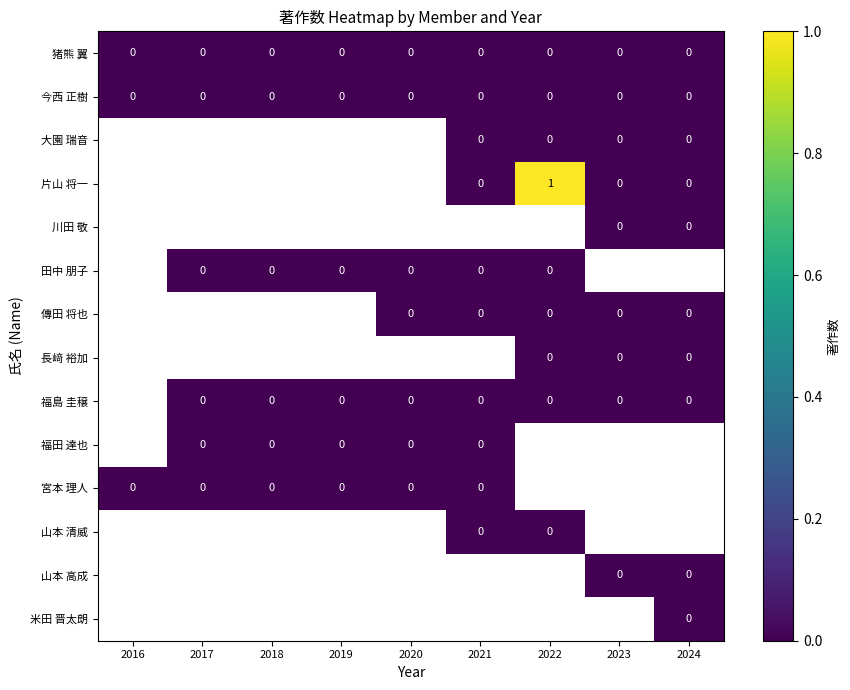

The 今西 正樹 series shows 0 at 2020. True or false?

True